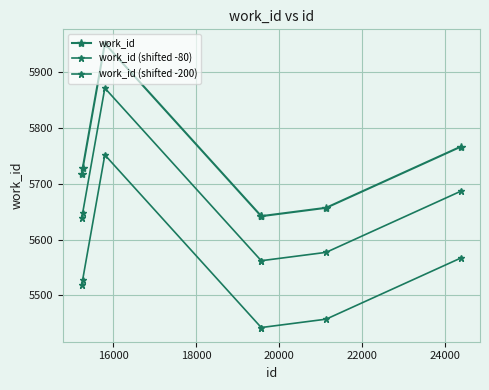

Which series has the widest spread of values?

work_id